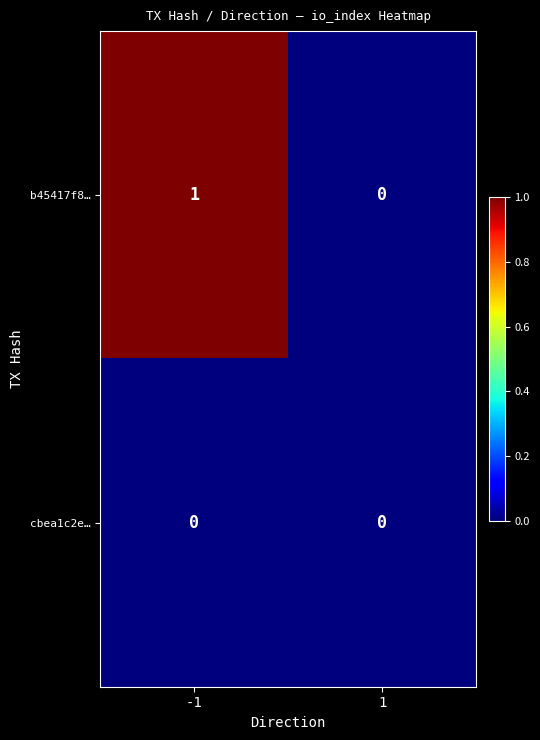

Which series has the largest total across all categories?

b45417f8…